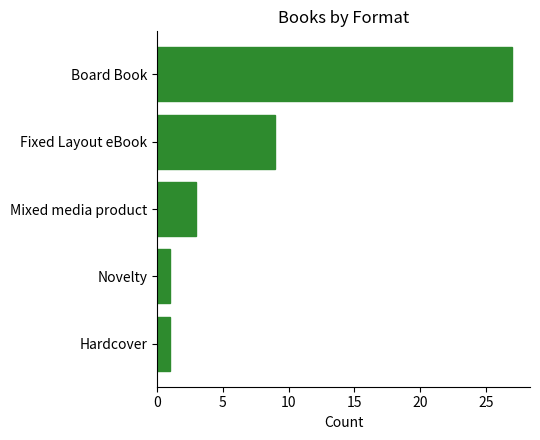

Which category has the highest value across all series?

Board Book